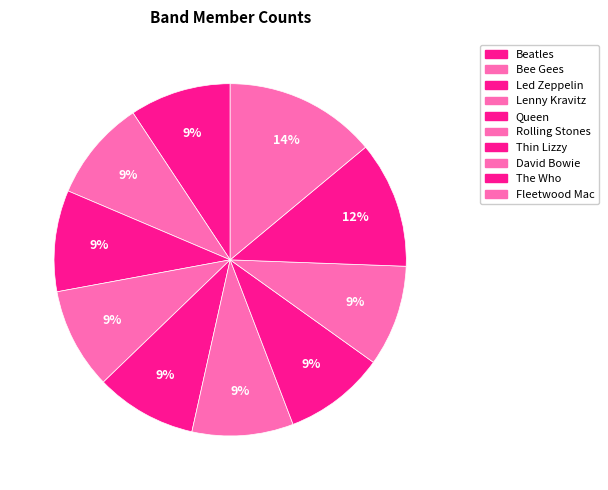

True or false: The Who accounts for 22% of the total.

False